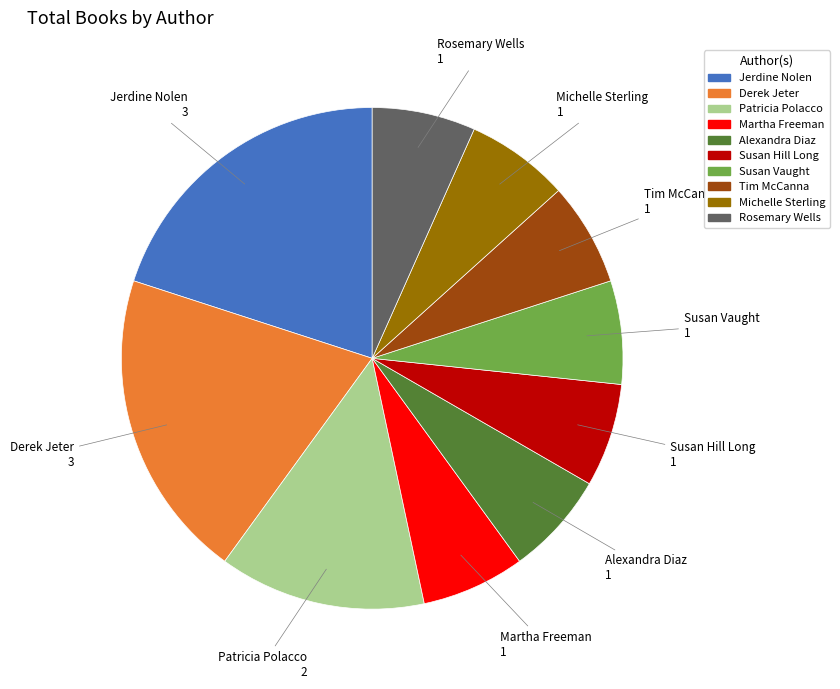

Combined, do Michelle Sterling and Susan Vaught account for over 50%?

No